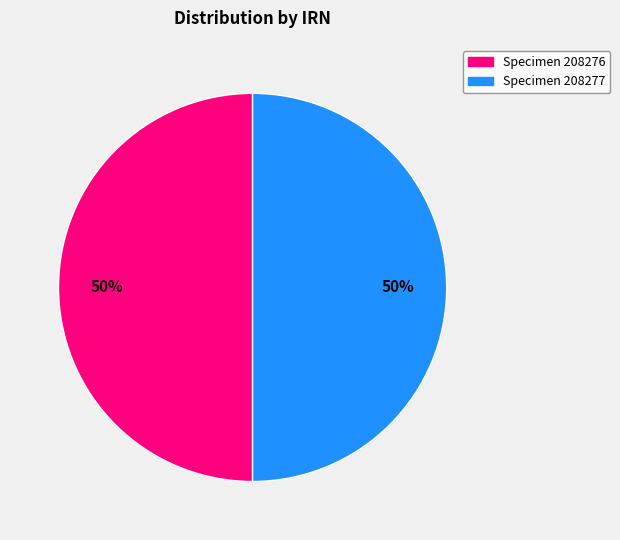

How many segments does this pie chart have?

2